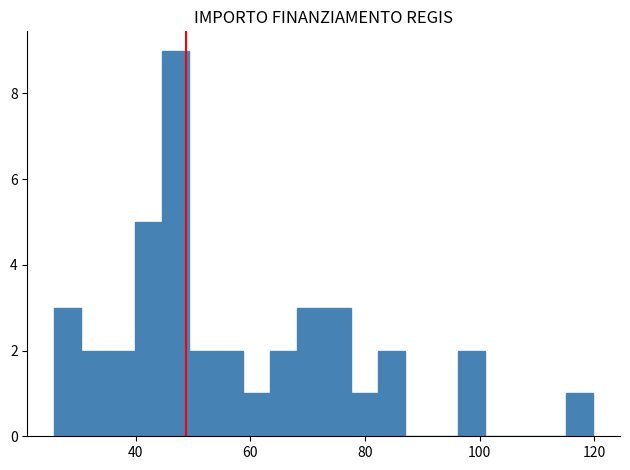

Read against the x-axis, roughly where is the centre of the tallest bar?

46